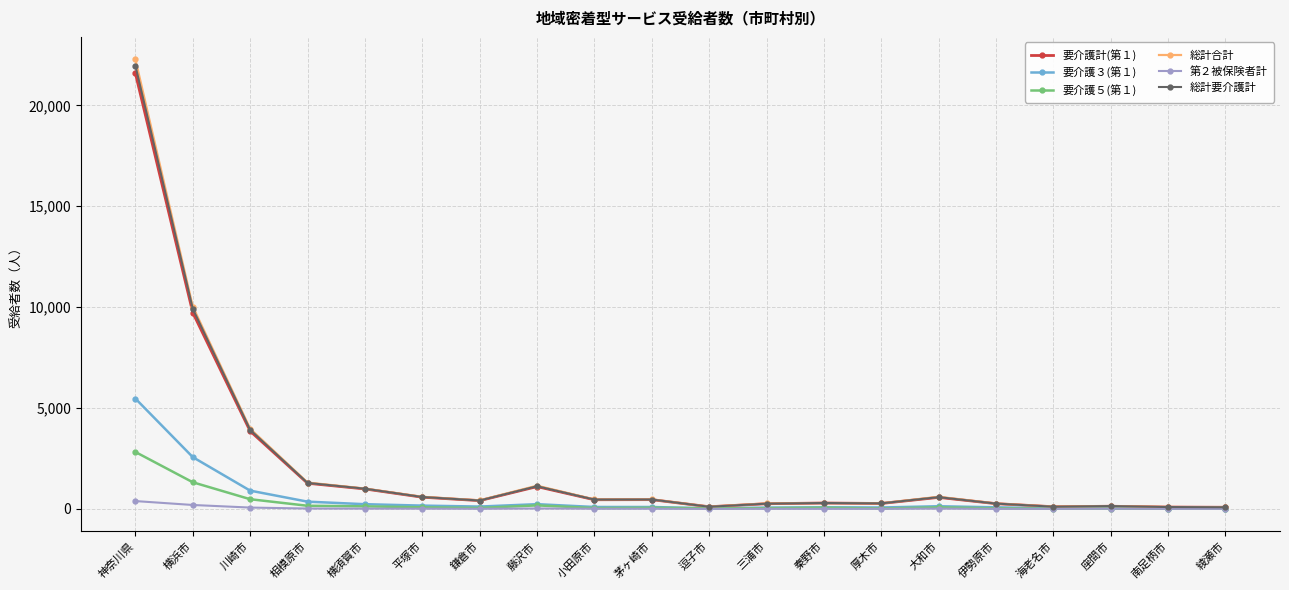

What is the greatest value displayed?

22279